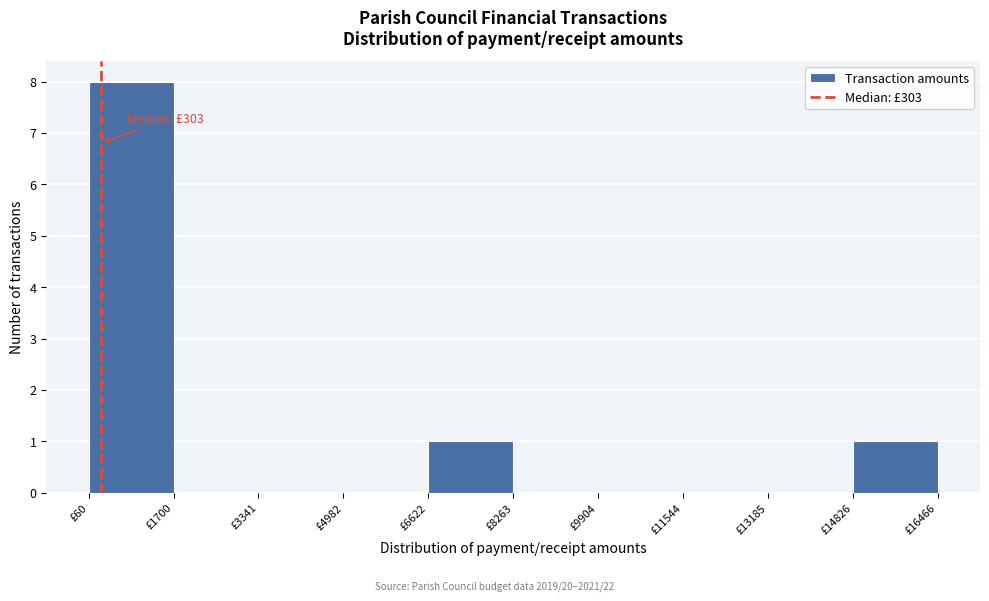

Which range on the x-axis has the tallest bar?

0 to 1800